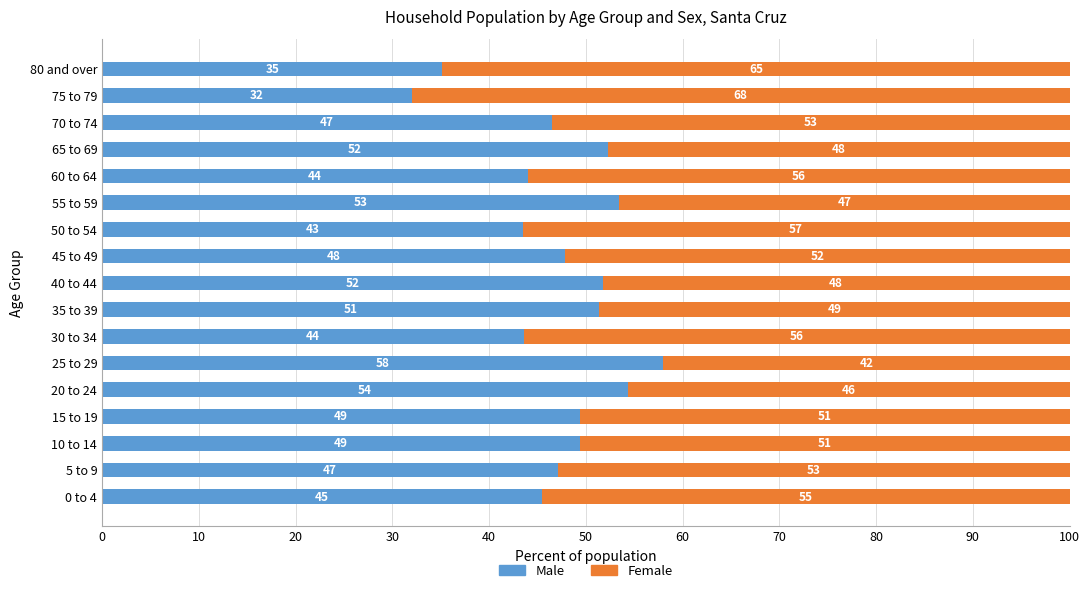

At which label does Male reach its minimum?

75 to 79